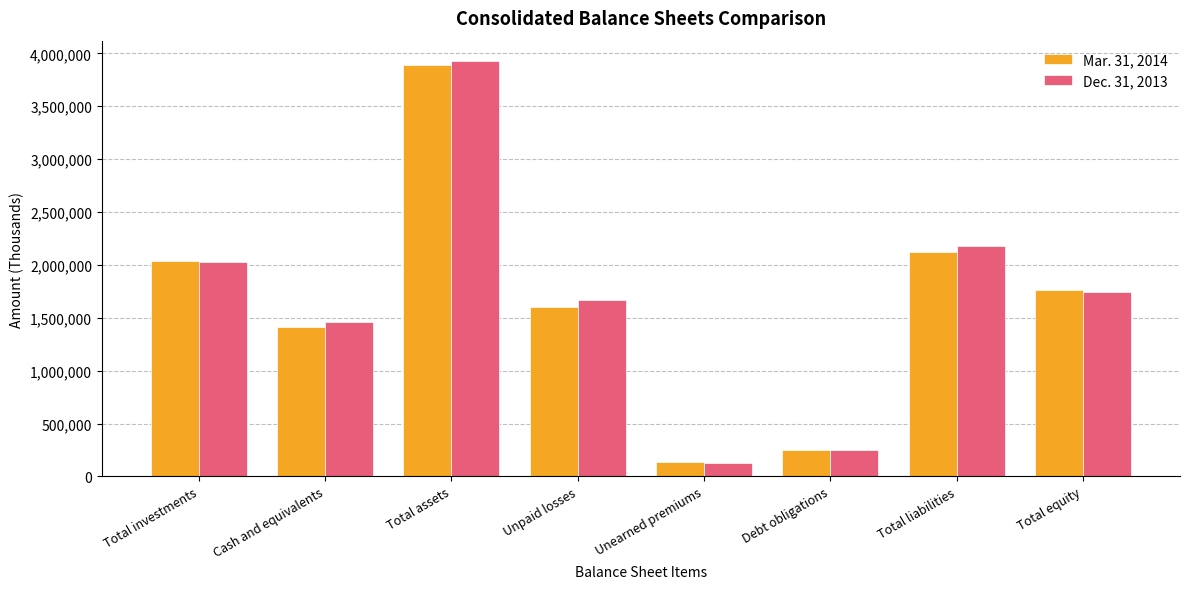

Which series changed the most between Total investments and Cash and equivalents?

Mar. 31, 2014